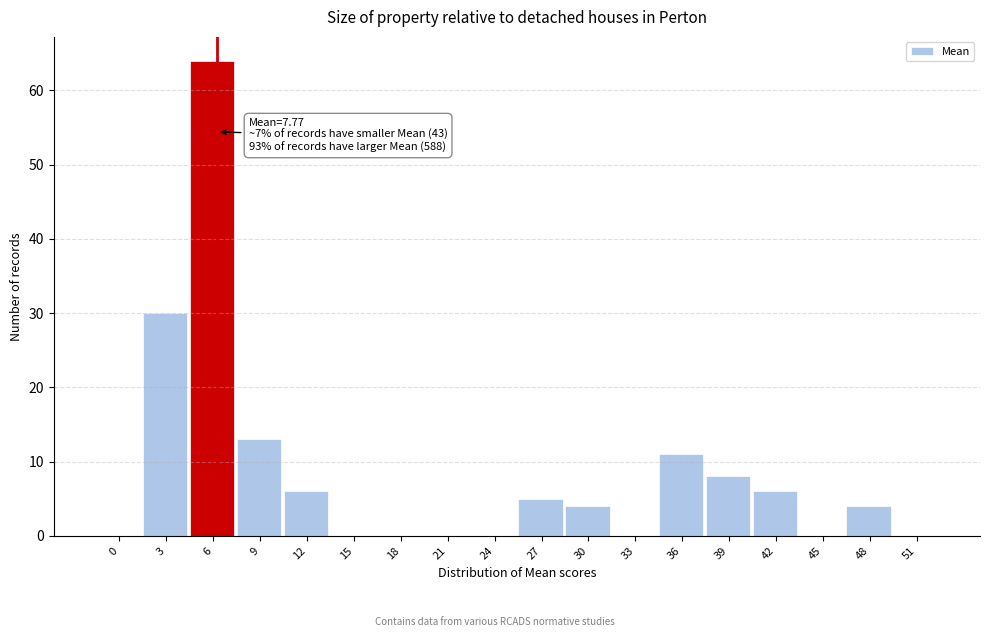

Reading left to right, what are all the values shown in this chart?

0=0	3=30	6=64	9=13	12=6	15=0	18=0	21=0	24=0	27=5	30=4	33=0	36=11	39=8	42=6	45=0	48=4	51=0